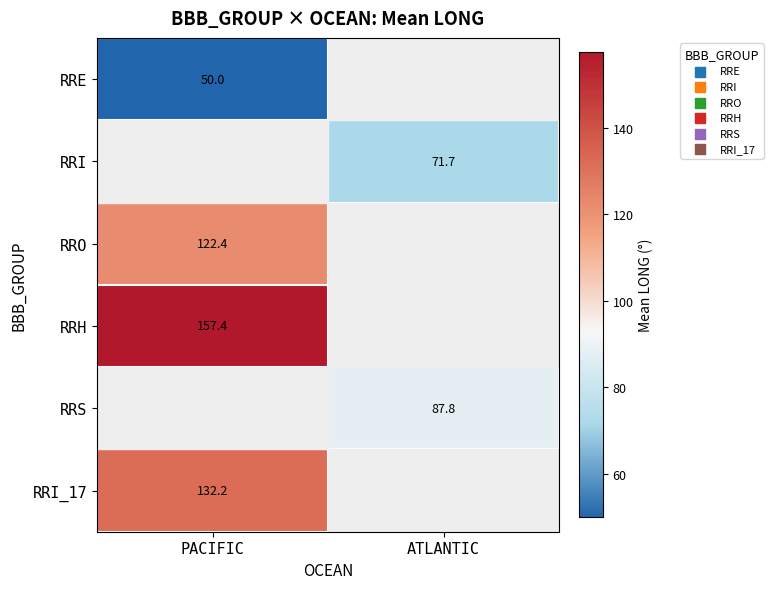

True or false: RRH has a value of 82.3 at PACIFIC.

False